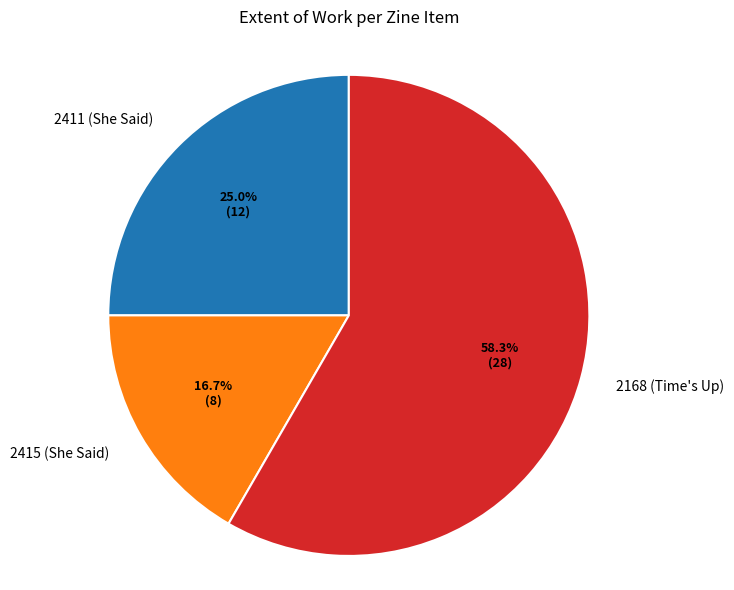

How many slices are in this pie chart?

3